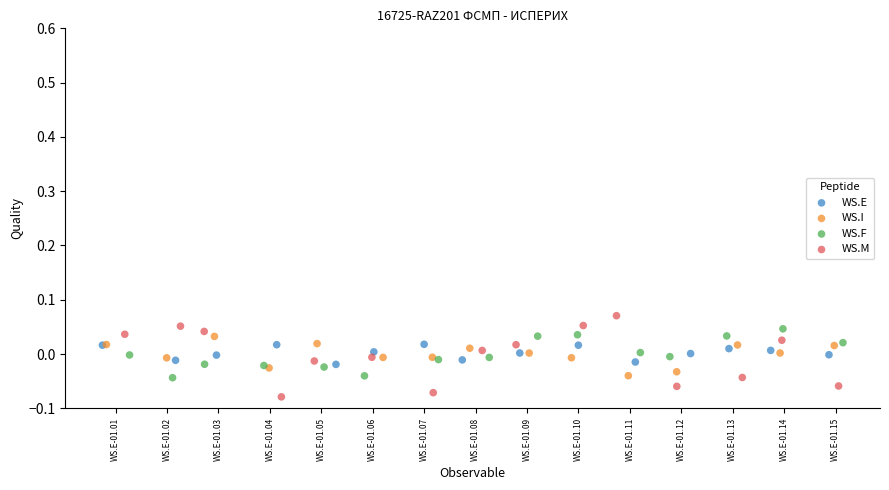

Which series contains the lowest Y value?

WS.M